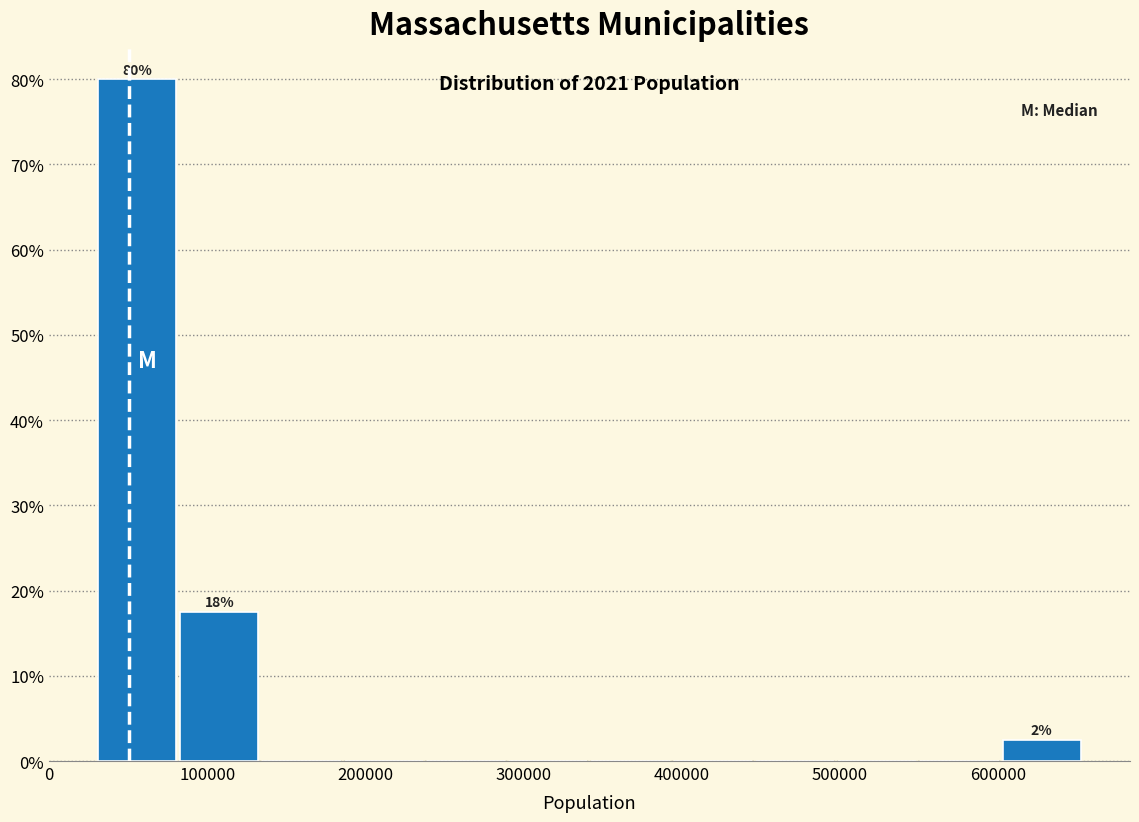

Which range on the x-axis has the tallest bar?

30000 to 80000